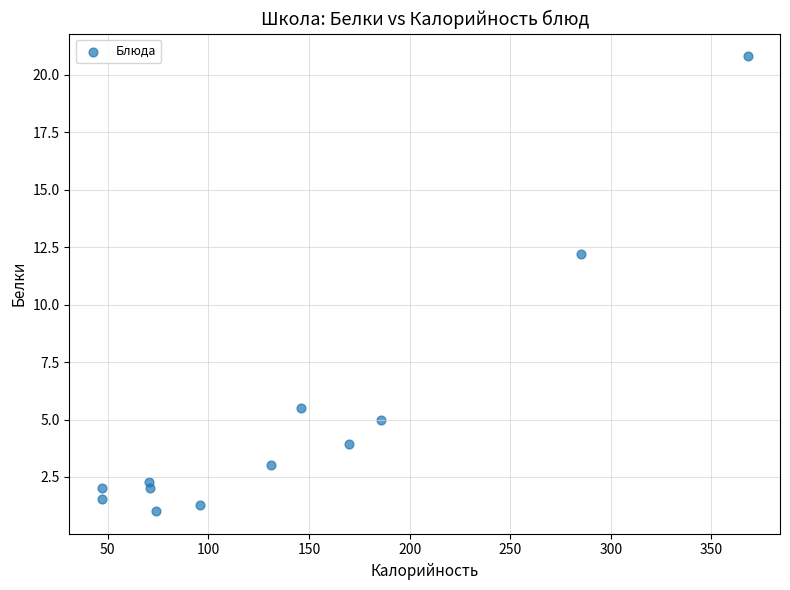

What Y value in the scatter plot is closest to 10?

12.2